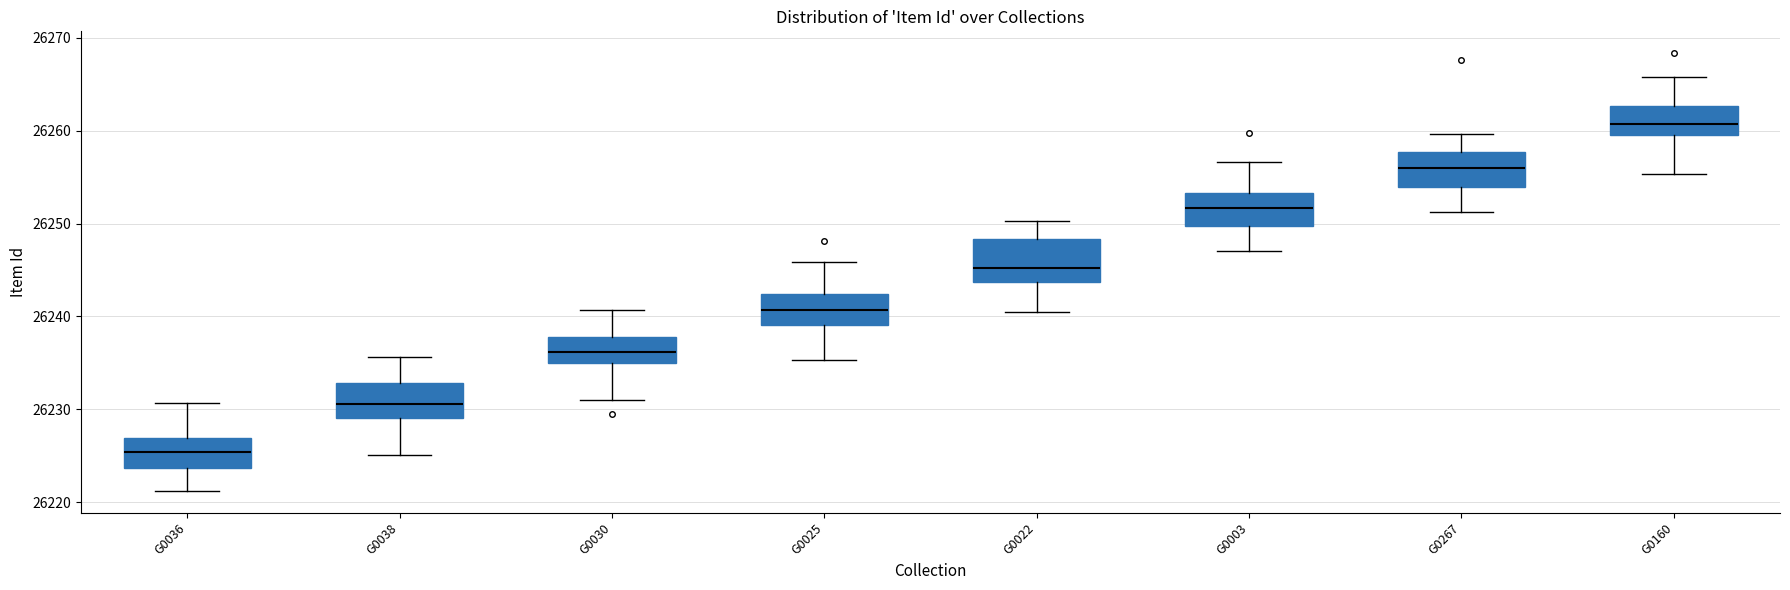

Which box has the lowest median line?

G0036